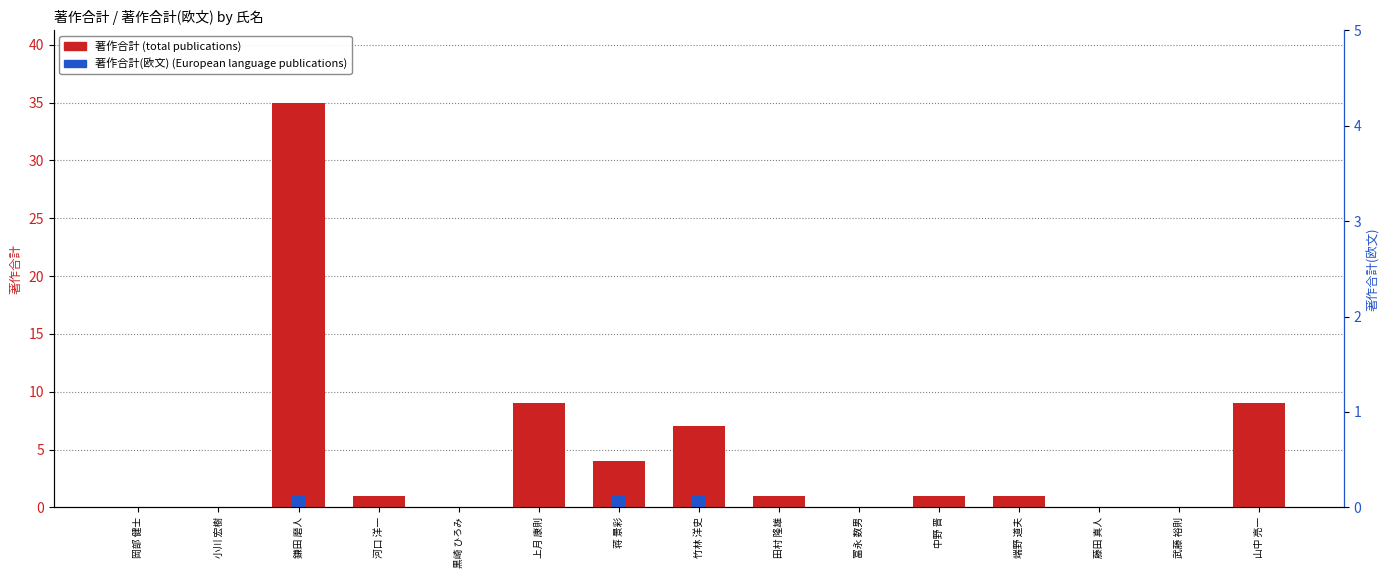

How many distinct data groups are displayed?

2